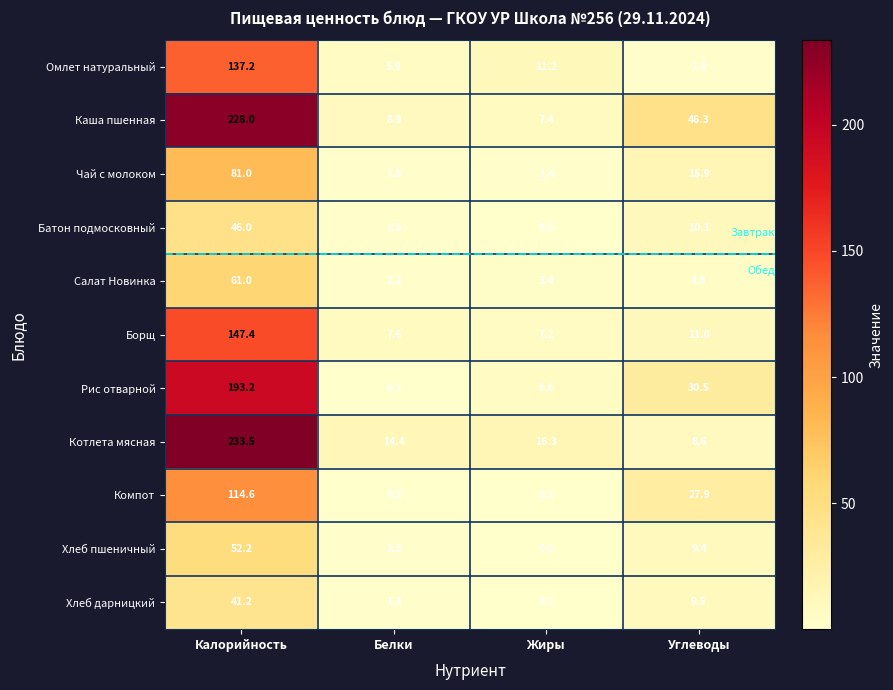

At which category is the sum across all series the highest?

Калорийность